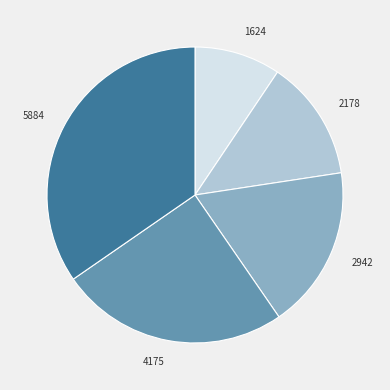

The 1624 slice represents 9% of the pie. True or false?

True